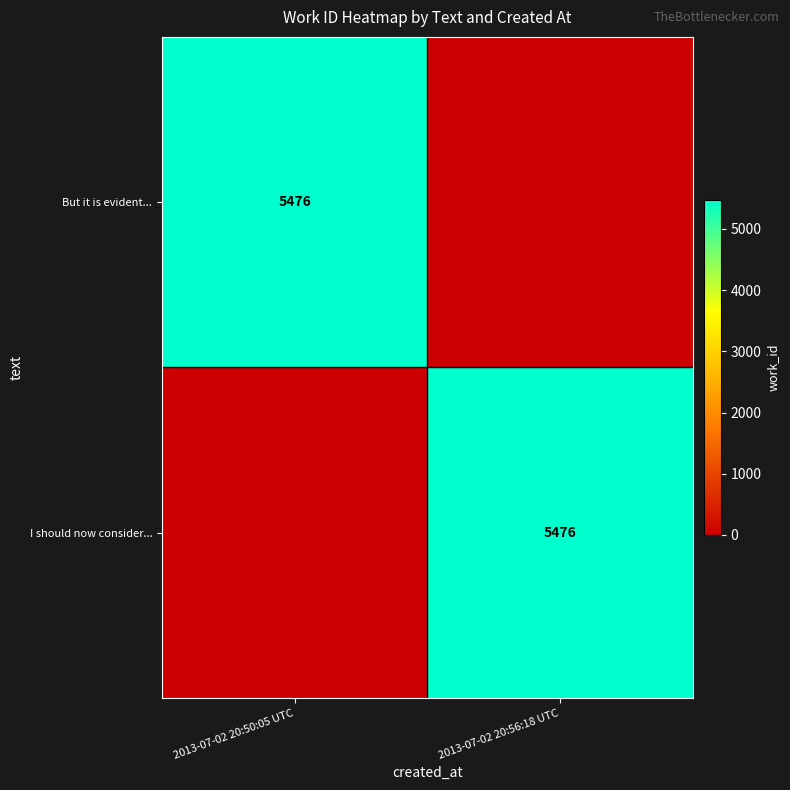

True or false: But it is evident... has a value of 3375 at 2013-07-02 20:50:05 UTC.

False